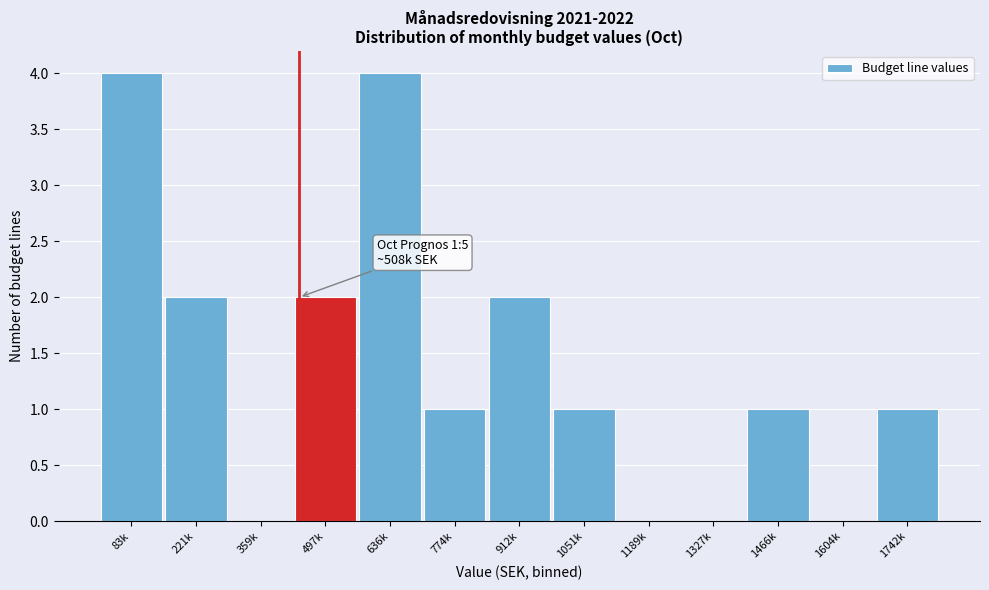

Reading left to right, transcribe all the data shown in this chart.

83k=4	221k=2	359k=0	497k=2	636k=4	774k=1	912k=2	1051k=1	1189k=0	1327k=0	1466k=1	1604k=0	1742k=1